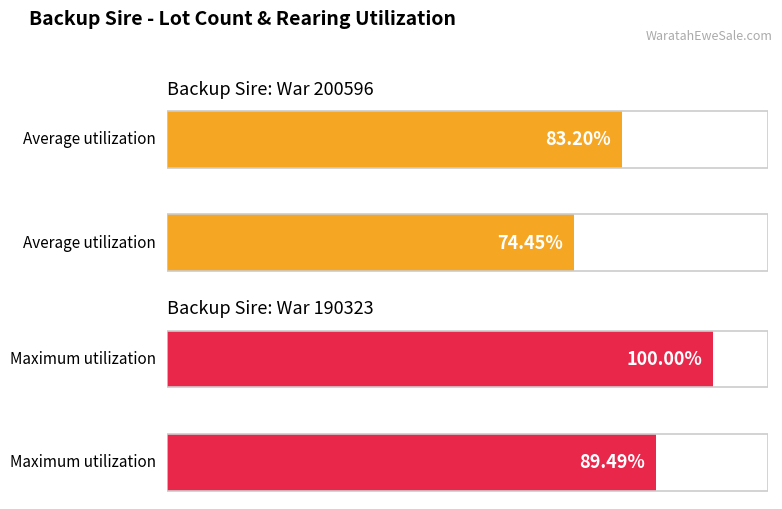

What are all the series names shown in the legend?

Average utilization, Maximum utilization